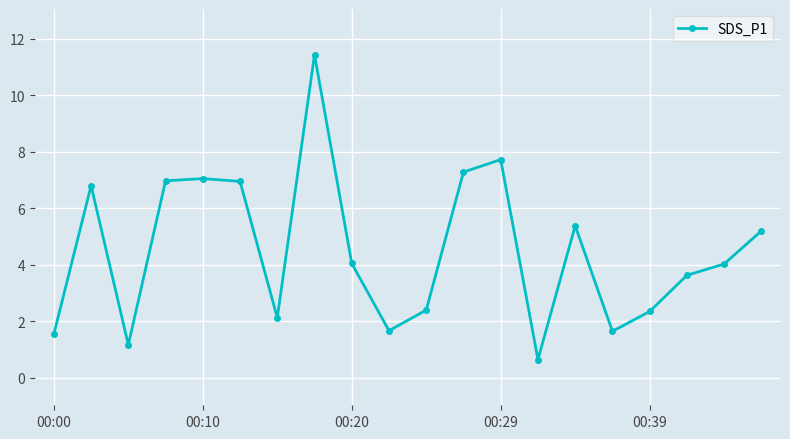

What is the minimum value shown in the chart?

0.7